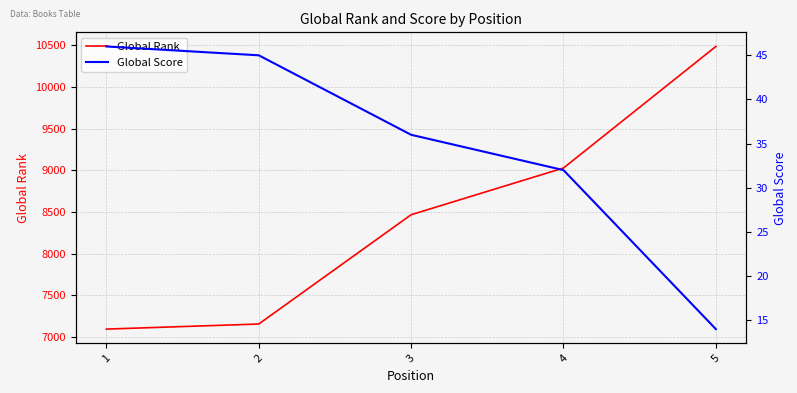

Is this an area chart (filled region under the line)?

No